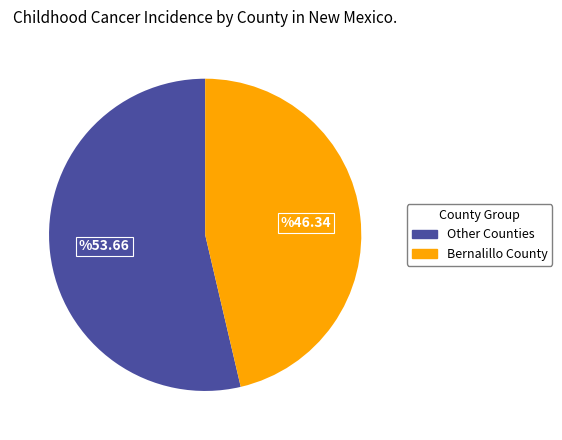

Is there any slice that represents more than half of the pie?

Yes